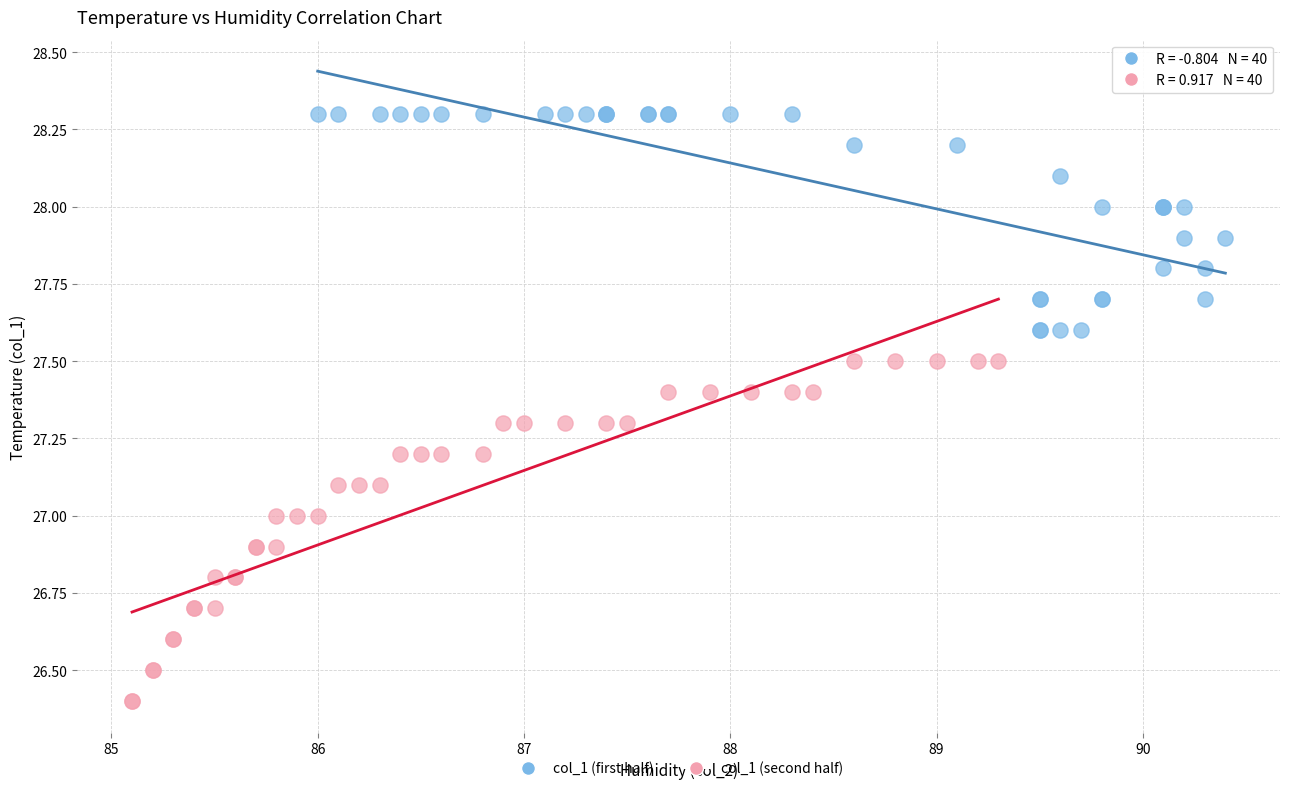

Which series reaches the maximum Y coordinate?

col_1 (first half)